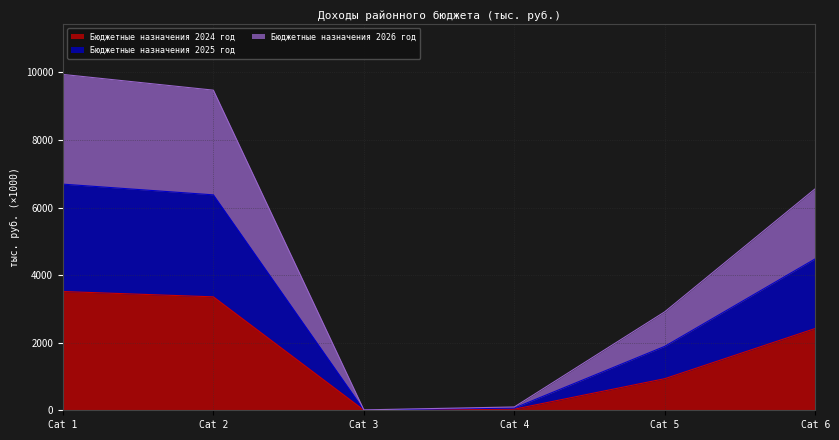

What is the total value across all series at Cat 6?

6559.5